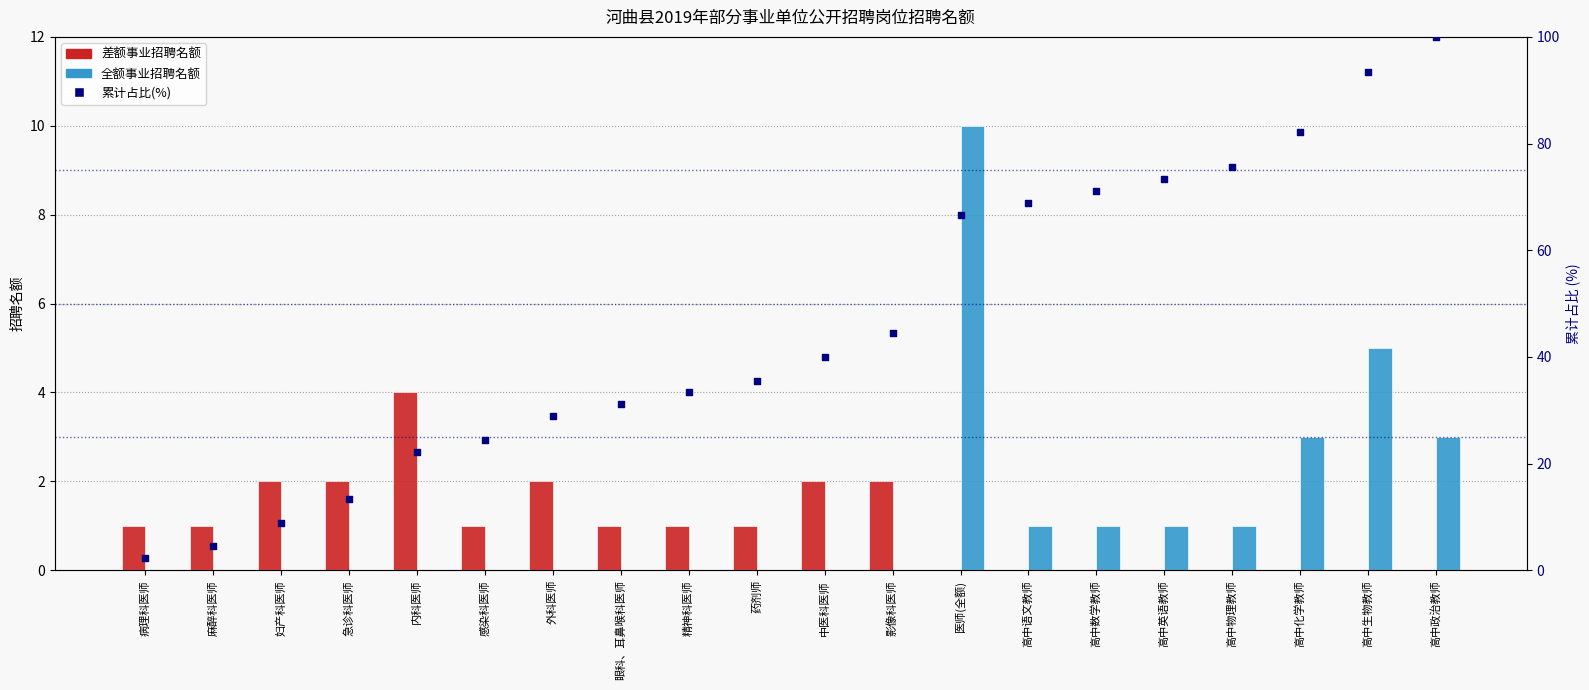

What are all the series names shown in the legend?

差额事业, 全额事业, 累计占比